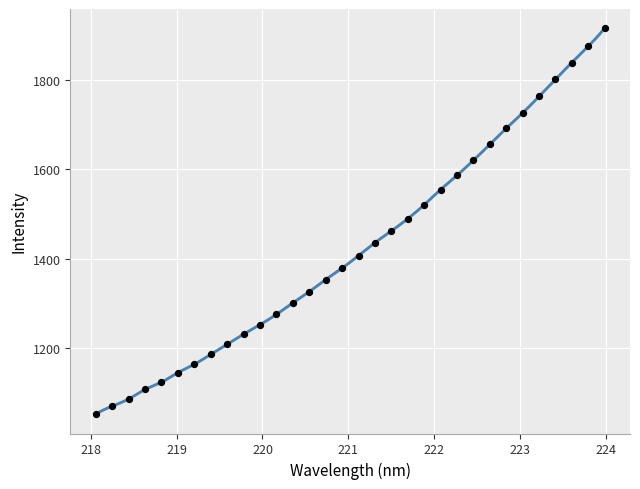

What is the range of Y values (max minus min)?

865.2